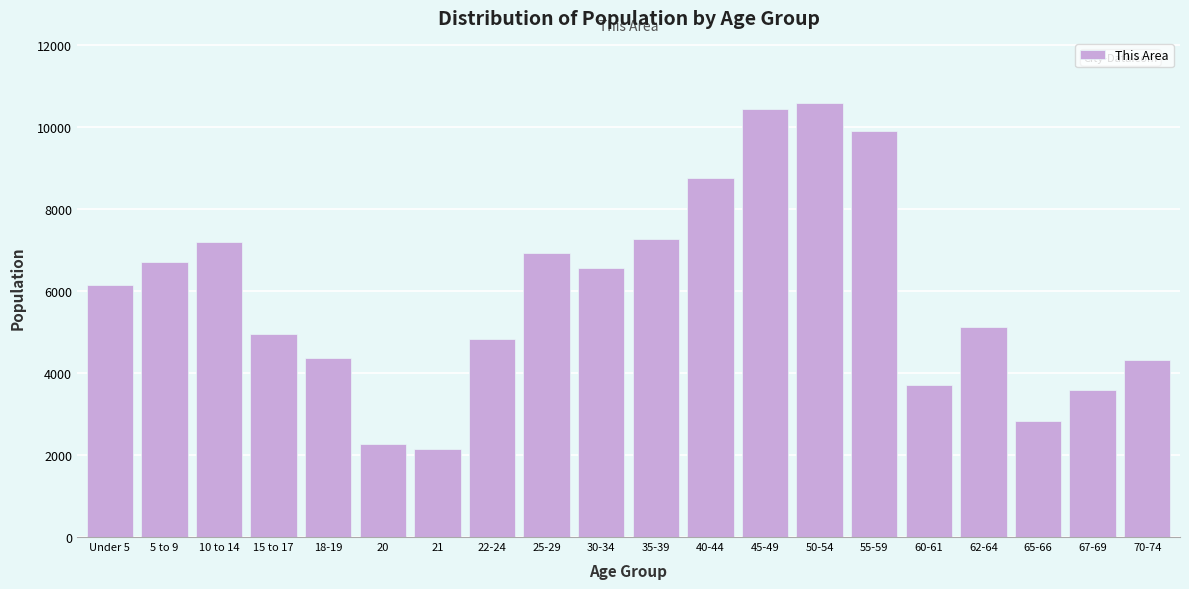

Reading left to right, what are all the values shown in this chart?

Under 5=6144	5 to 9=6695	10 to 14=7194	15 to 17=4952	18-19=4362	20=2270	21=2156	22-24=4829	25-29=6924	30-34=6566	35-39=7271	40-44=8753	45-49=10428	50-54=10582	55-59=9893	60-61=3701	62-64=5128	65-66=2830	67-69=3583	70-74=4306